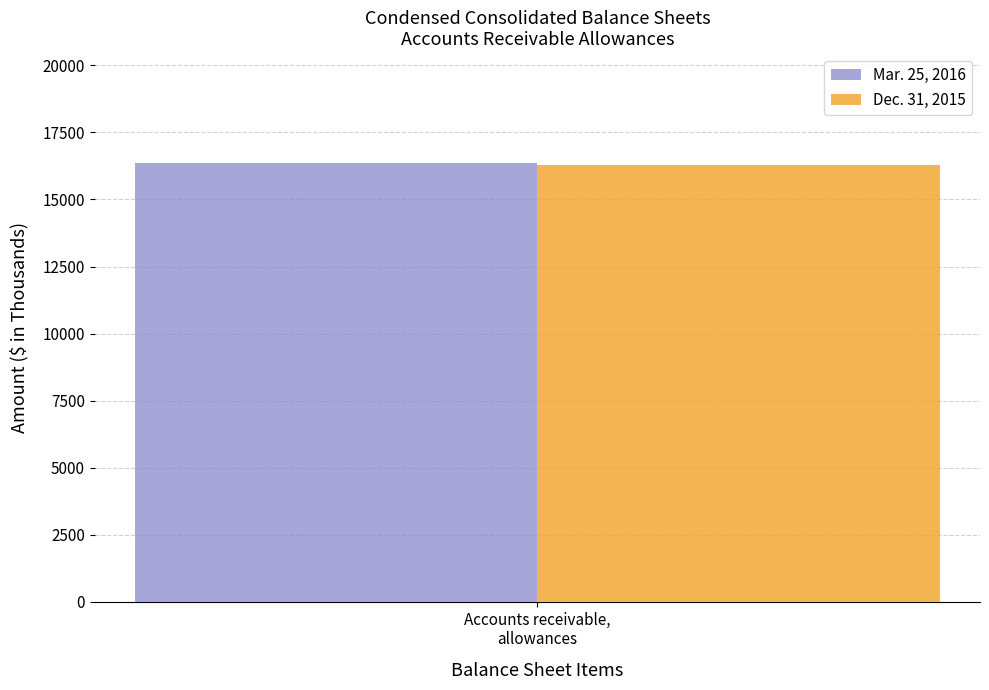

Rank the series by their average value, from lowest to highest.

Dec. 31, 2015, Mar. 25, 2016